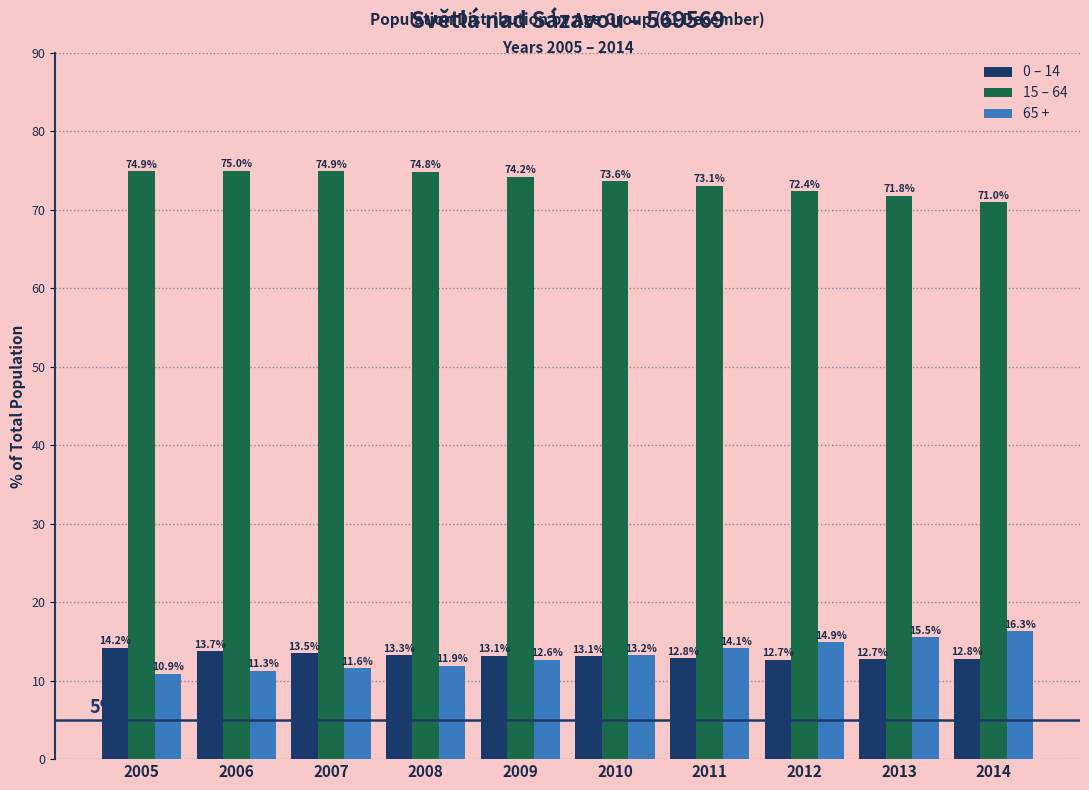

Reading left to right, what are all the values shown in this chart?

0 – 14: 2005=14.2	2006=13.7	2007=13.5	2008=13.3	2009=13.1	2010=13.1	2011=12.8	2012=12.7	2013=12.7	2014=12.8
15 – 64: 2005=74.9	2006=75.0	2007=74.9	2008=74.8	2009=74.2	2010=73.6	2011=73.1	2012=72.4	2013=71.8	2014=71.0
65 +: 2005=10.9	2006=11.3	2007=11.6	2008=11.9	2009=12.6	2010=13.2	2011=14.1	2012=14.9	2013=15.5	2014=16.3